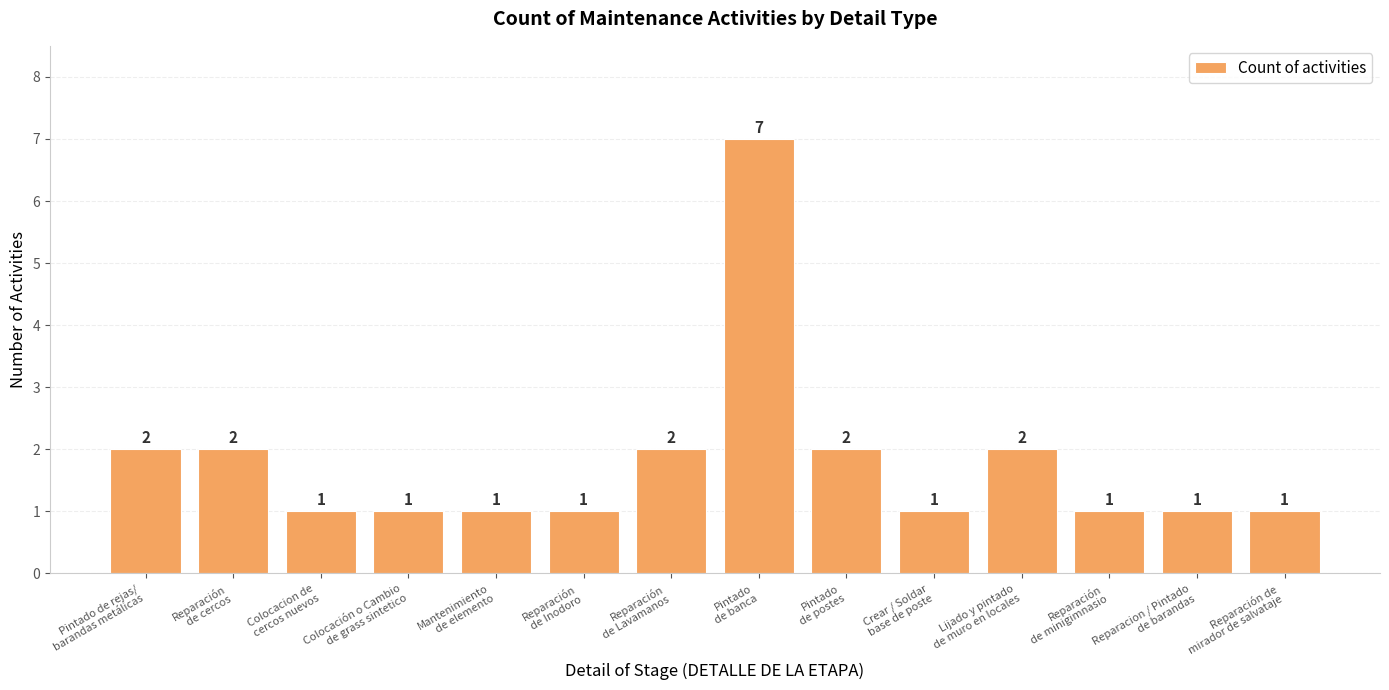

What is the maximum value shown in the chart?

7